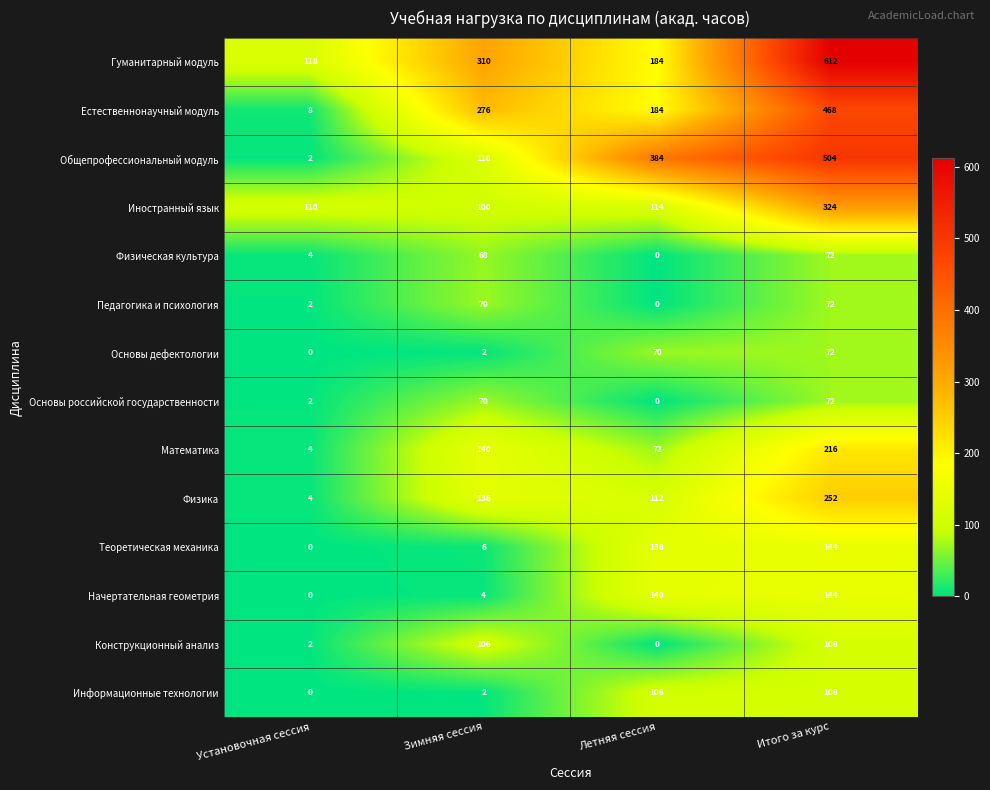

Which category has the highest value in the Информационные технологии series?

Итого за курс